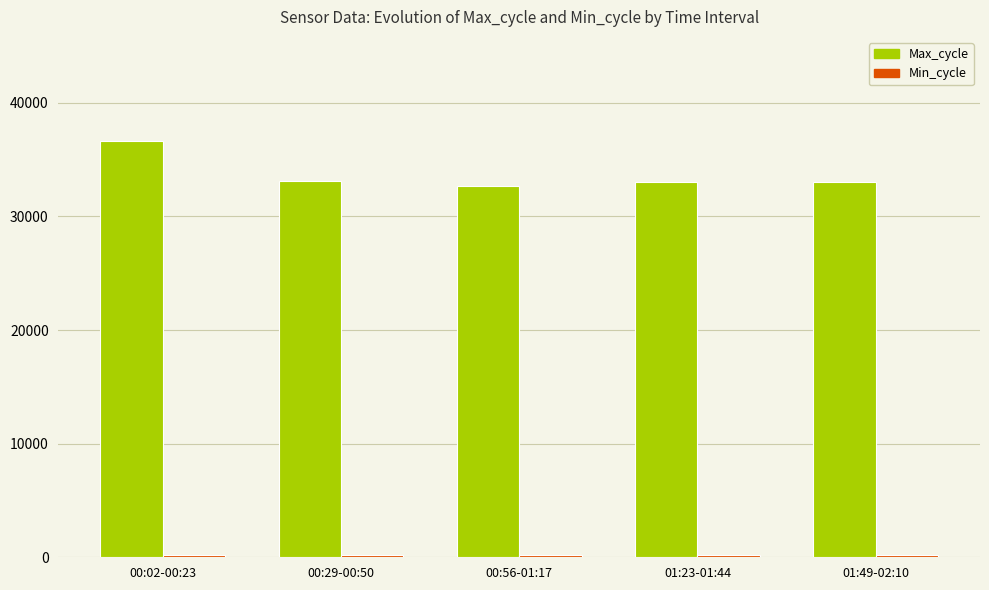

At which label does Max_cycle reach its peak?

00:02-00:23